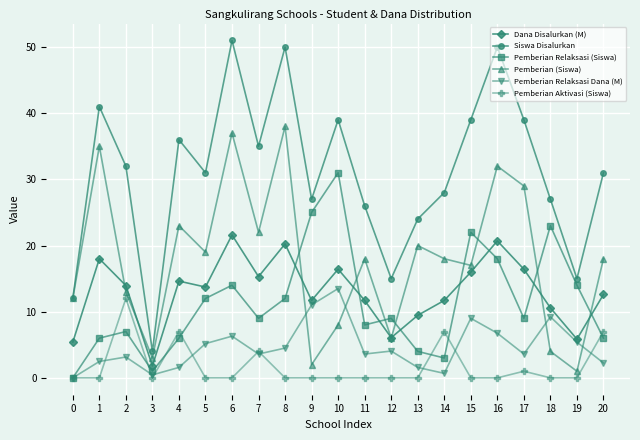

Rank the series at 6 from highest to lowest value.

Siswa Disalurkan, Pemberian (Siswa), Dana Disalurkan (M), Pemberian Relaksasi (Siswa), Pemberian Relaksasi Dana (M), Pemberian Aktivasi (Siswa)